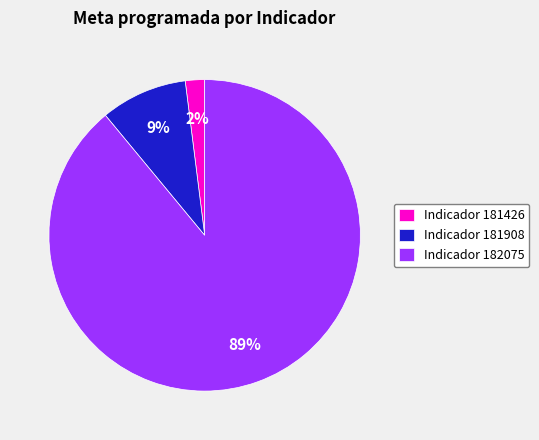

What is the smallest slice in the pie chart?

Indicador 181426